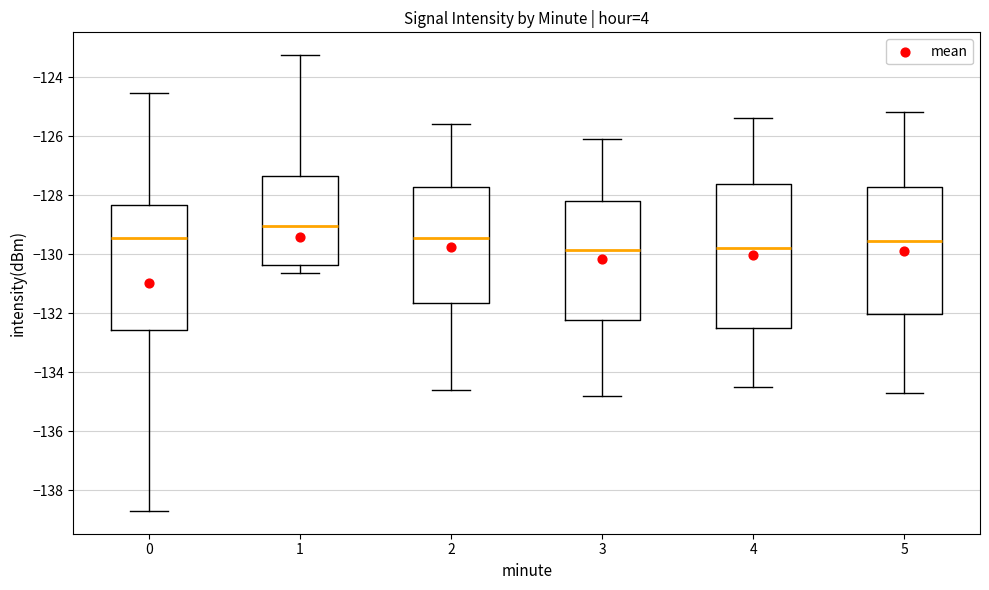

Which box is the tallest, from its lower edge to its upper edge?

4